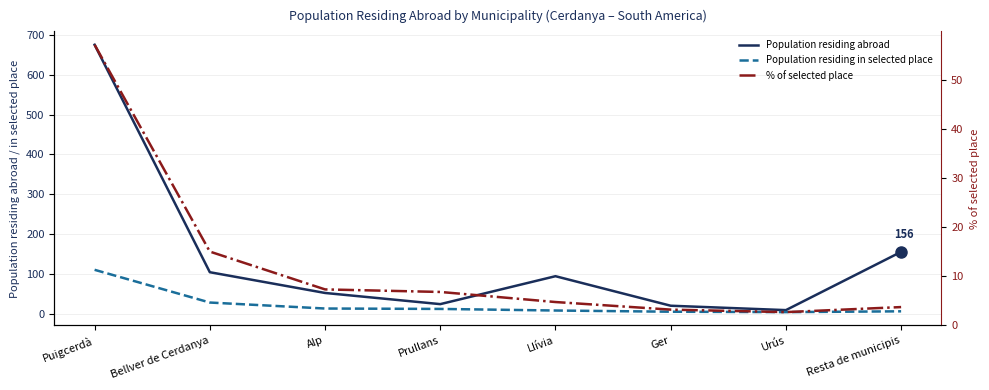

In Population residing abroad, how many points are lower than both neighbors (excluding endpoints)?

2